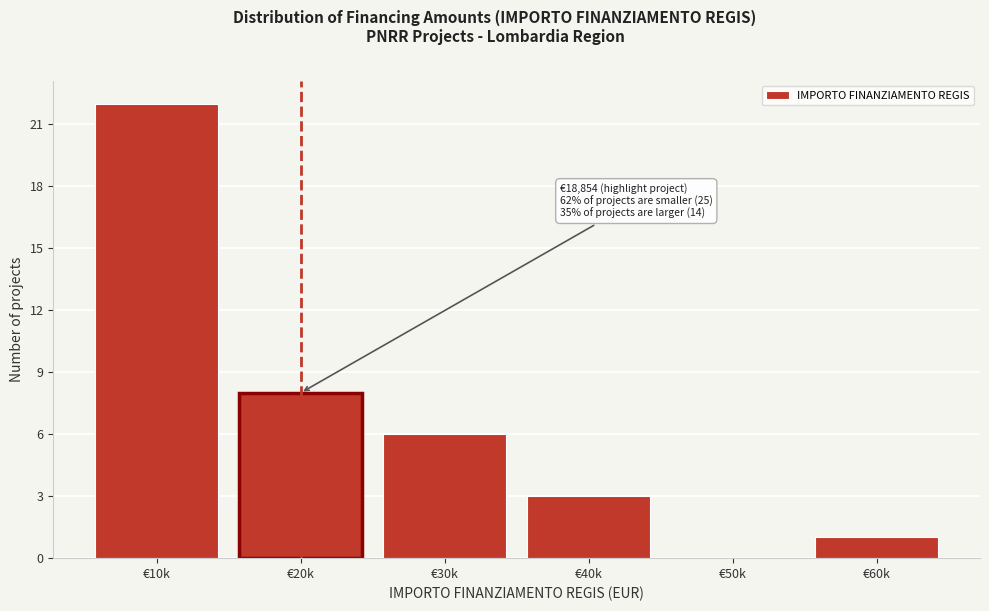

Reading left to right, extract all data points from this chart.

€10k=22	€20k=8	€30k=6	€40k=3	€50k=0	€60k=1